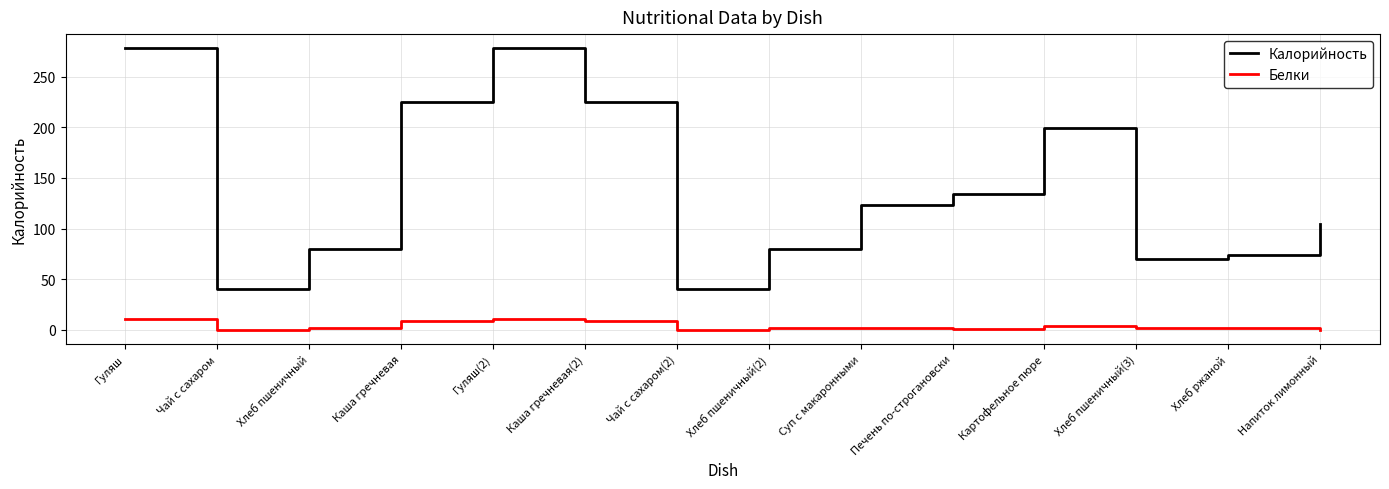

Which series has the largest range (max minus min)?

Калорийность